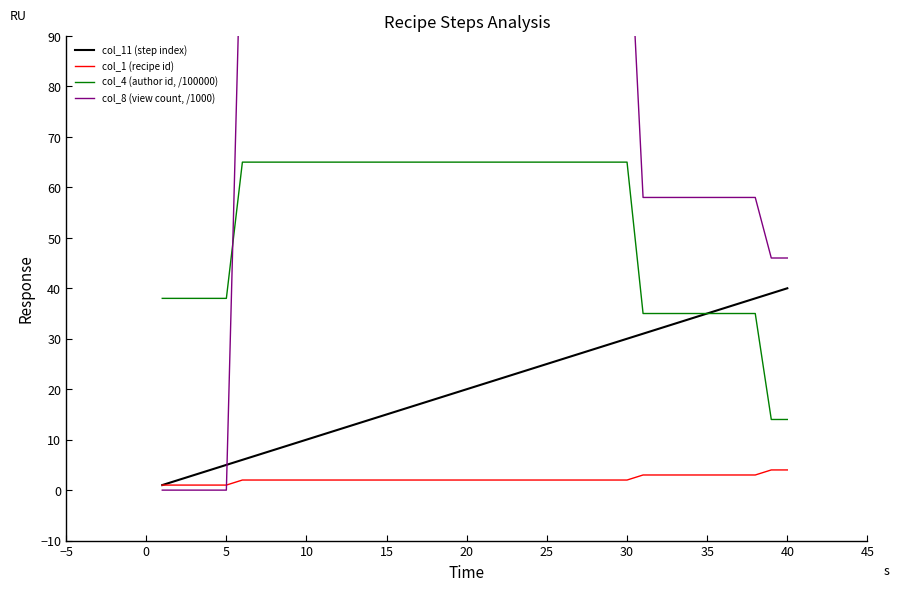

How many lines are shown in the chart?

4